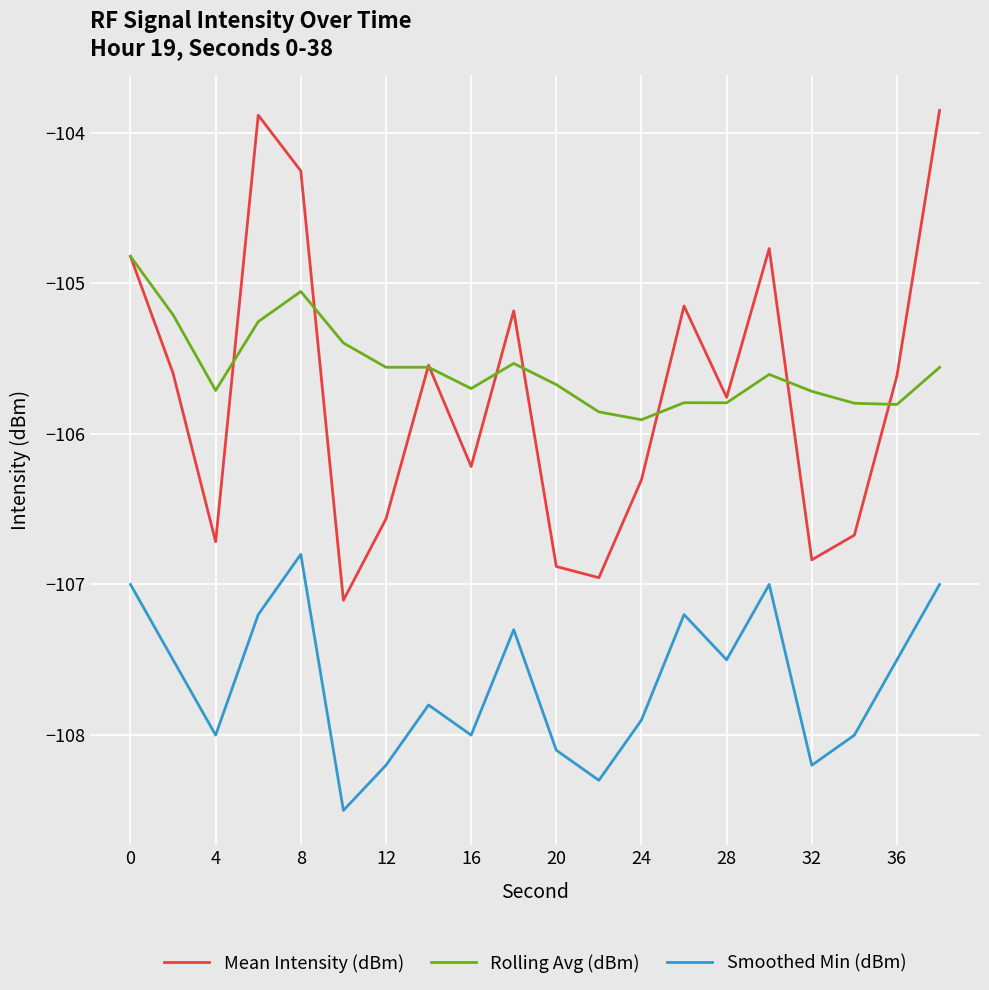

True or false: Smoothed Min (dBm) and Rolling Avg (dBm) intersect in this chart.

False